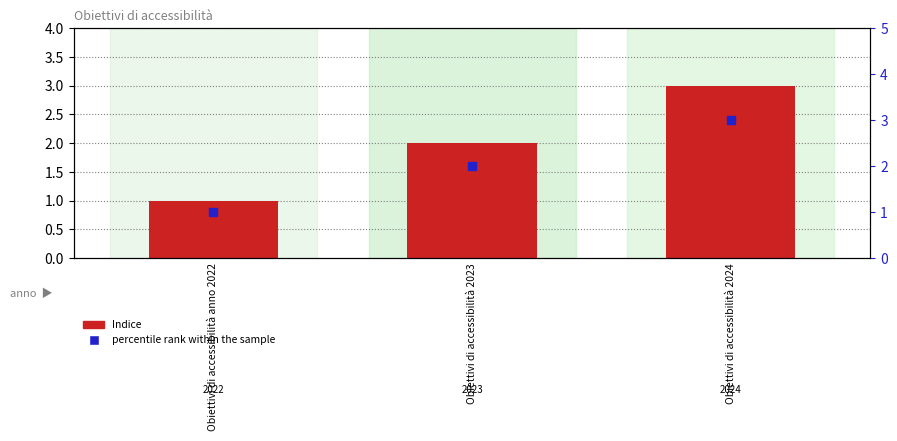

Which series has the largest Y range (max minus min)?

Indice